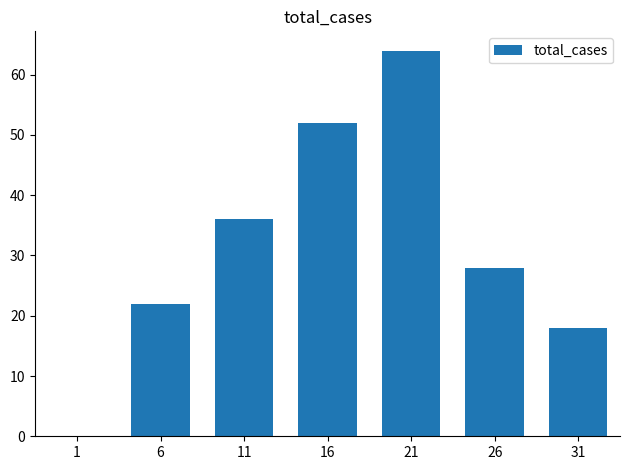

What is the sum of all values?

220